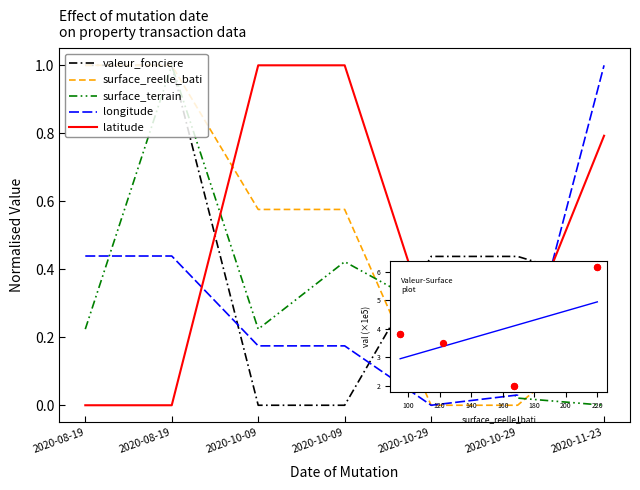

Is the value of longitude at 2020-10-09 greater than the value of surface_reelle_bati at 2020-10-29?

Yes